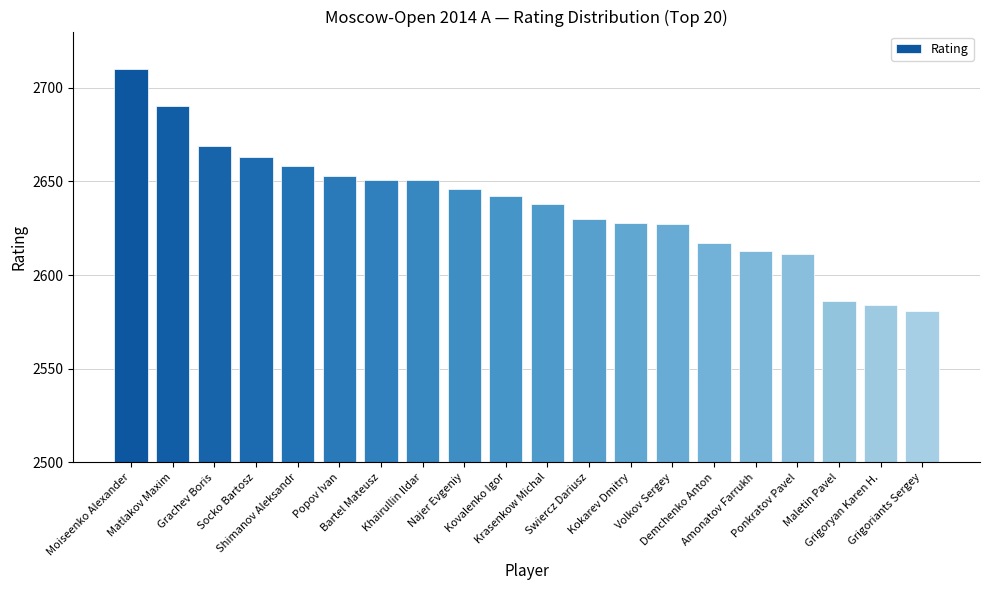

True or false: the data shows 2611 at Ponkratov Pavel.

True